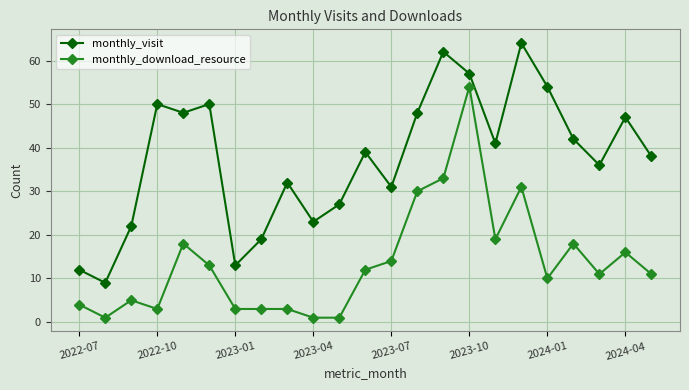

Which series has the largest total across all categories?

monthly_visit